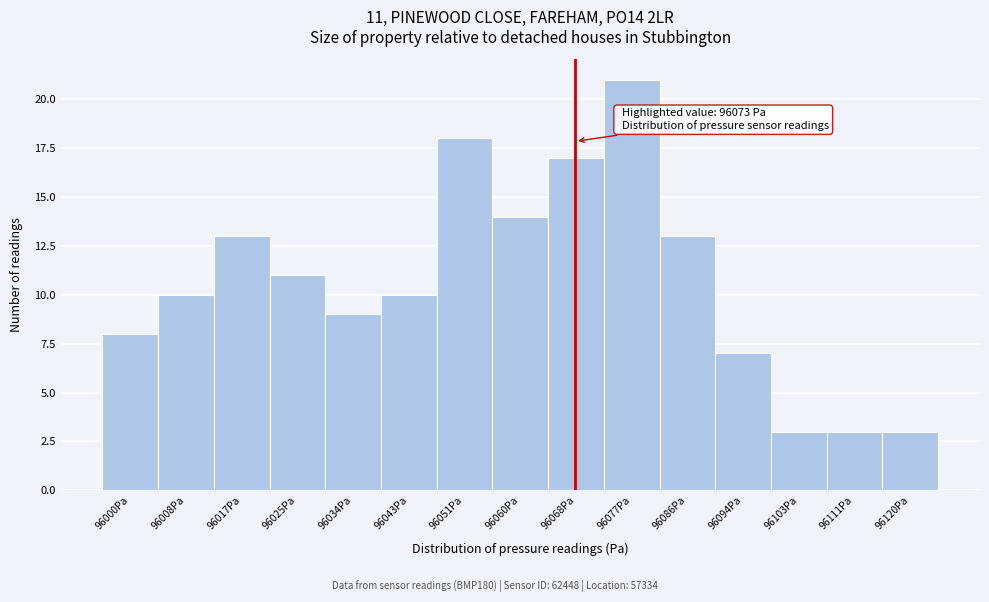

Reading left to right, list all the values displayed in this chart.

8	10	13	11	9	10	18	14	17	21	13	7	3	3	3